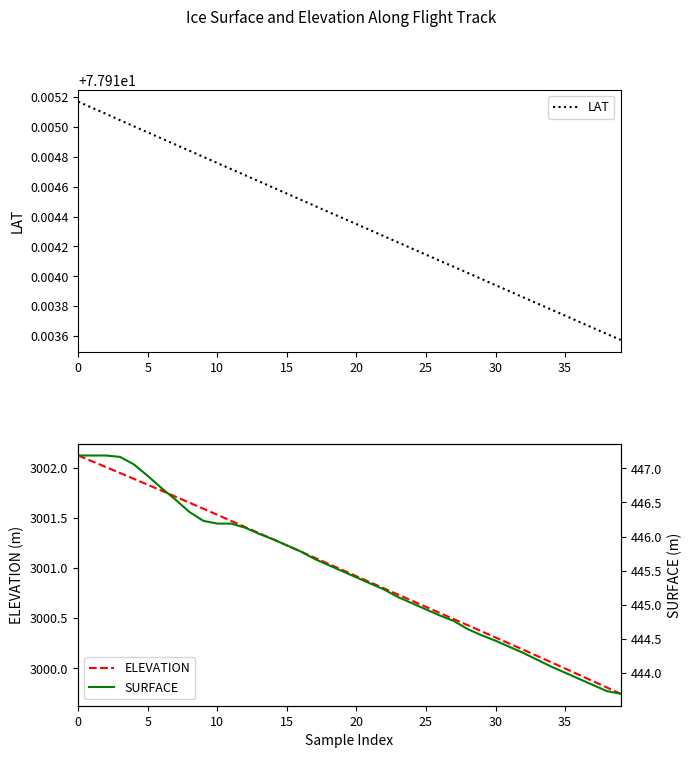

How many lines are shown in the chart?

3